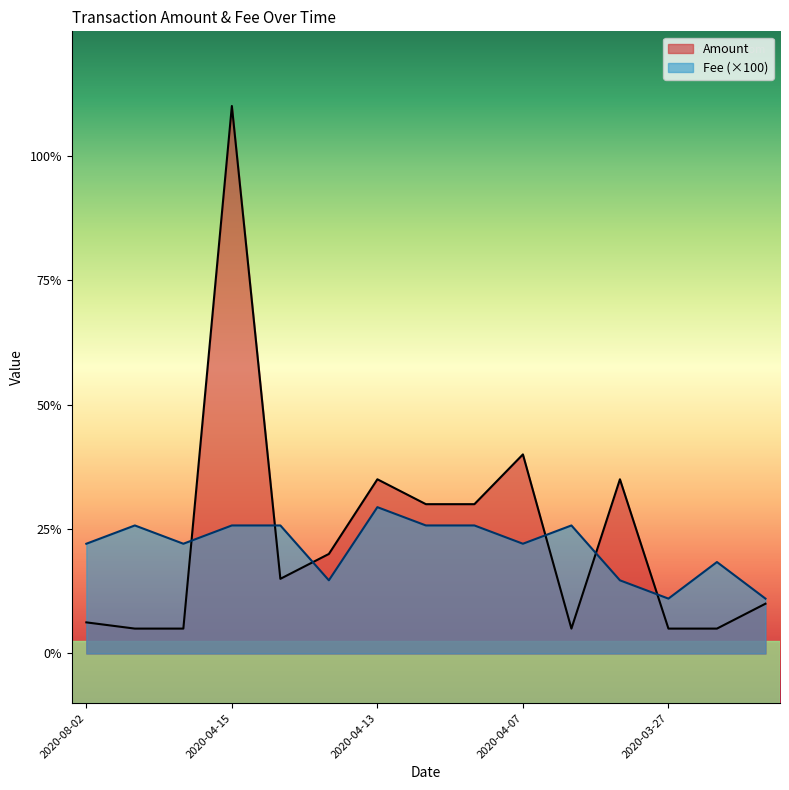

List the series in order of their overall mean, lowest first.

Fee (×100), Amount